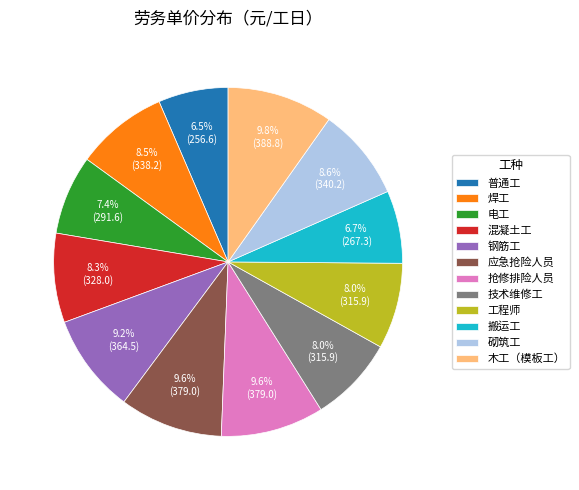

Approximately how many times larger is the value at 砌筑工 compared to 普通工?

1.3